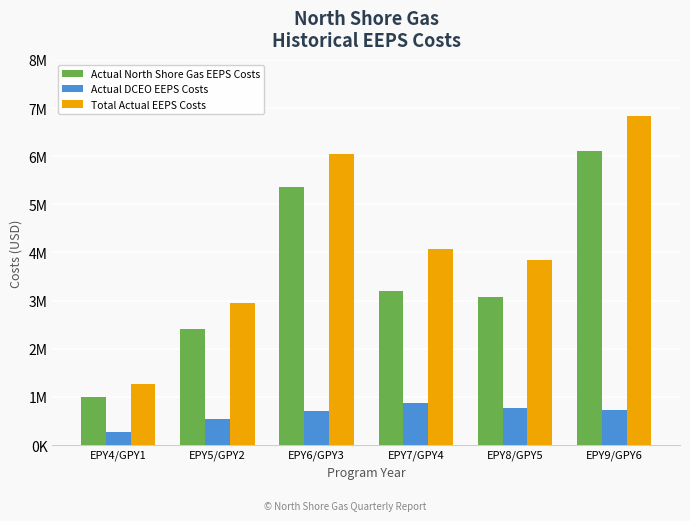

Reading left to right, what are all the values shown in this chart?

Actual North Shore Gas EEPS Costs: 1000041	2413861	5349947	3201124	3084511	6107762
Actual DCEO EEPS Costs: 273915	534455	700570	866273	762187	722450
Total Actual EEPS Costs: 1273956	2948316	6050517	4067397	3846698	6830212